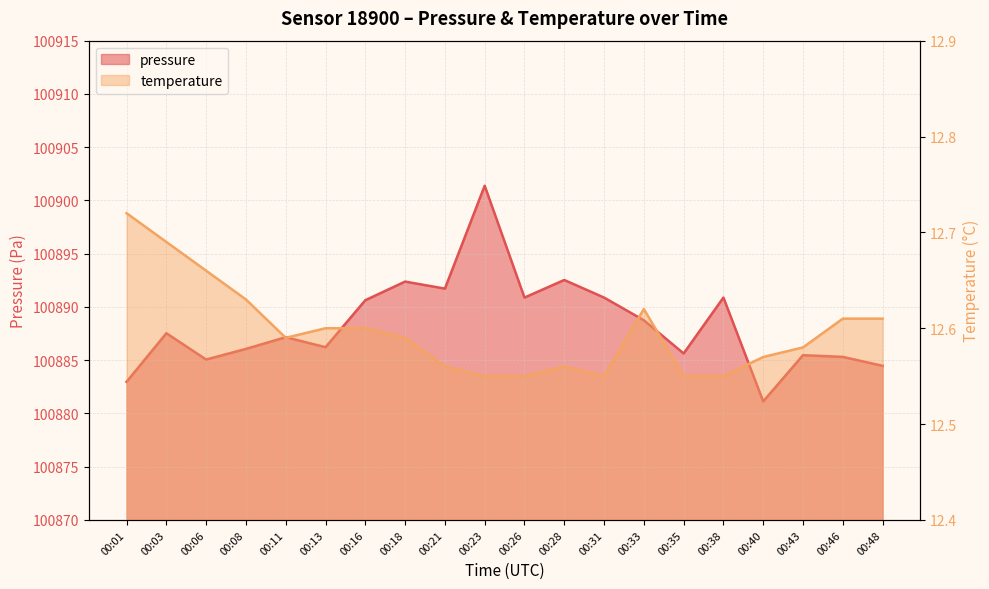

What is the average value of the pressure series?

100888.4